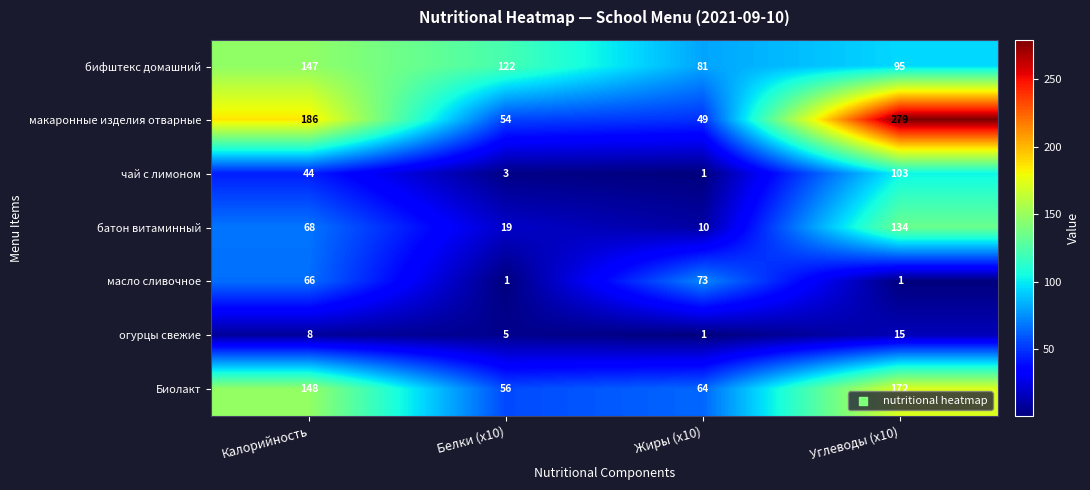

What is the smallest value displayed?

1